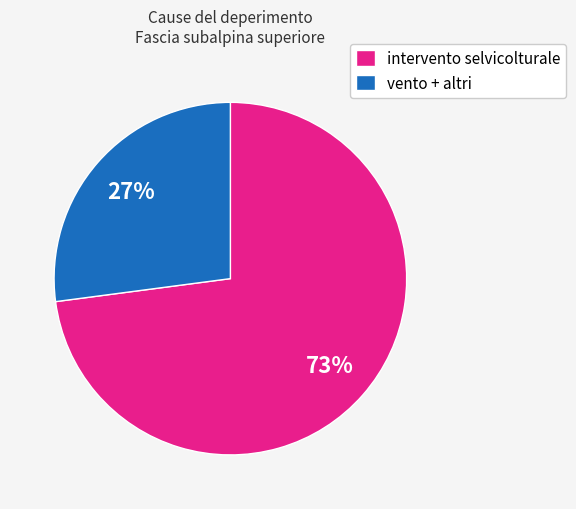

What percentage is the intervento selvicolturale slice, to the nearest percent?

73%